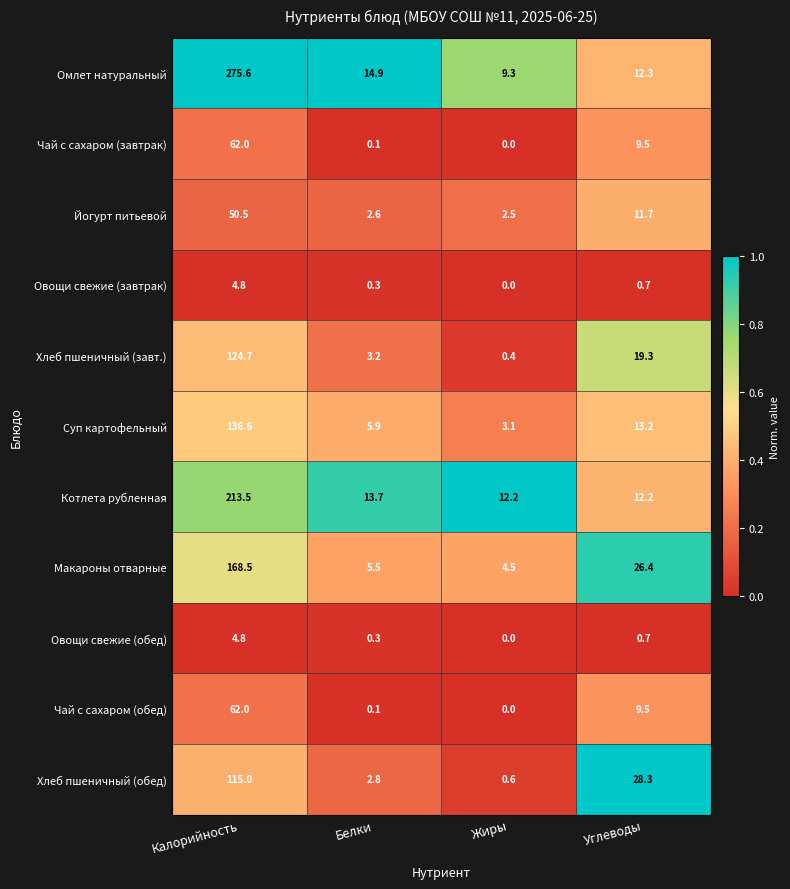

True or false: Омлет натуральный has a value of 20.6 at Углеводы.

False